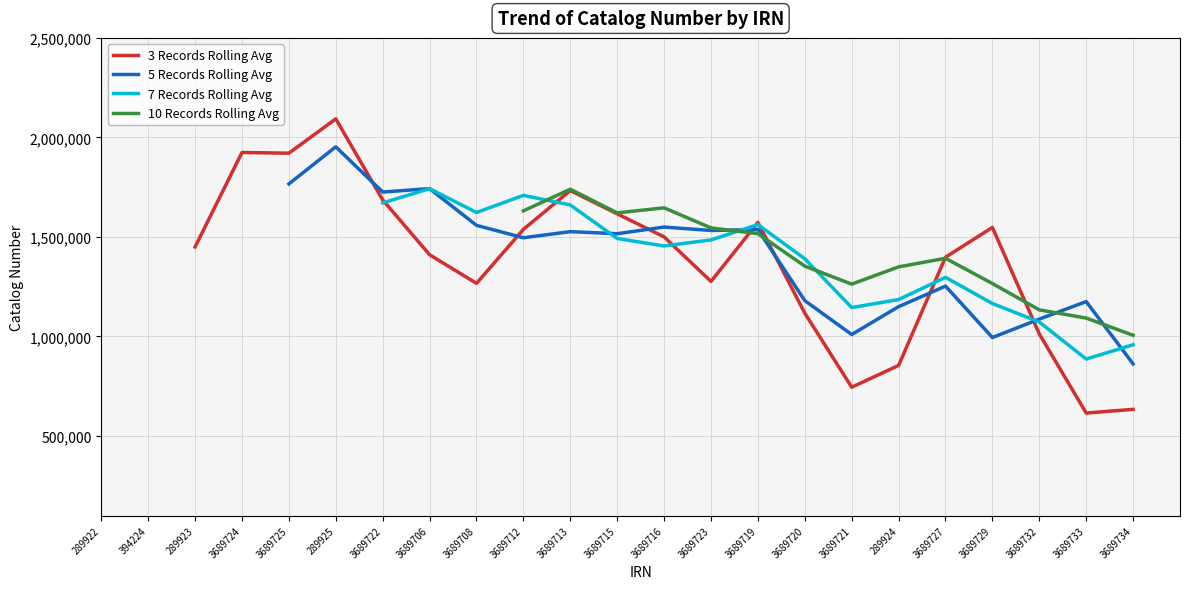

Is it true that 3 Records Rolling Avg equals 745087.3 at 3689721?

True